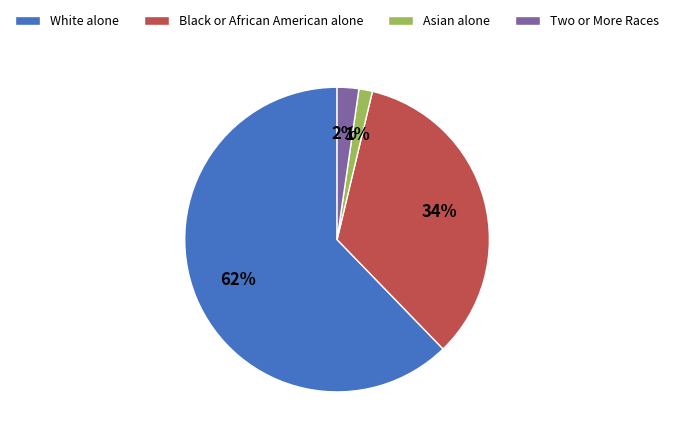

Is it true that White alone is 50% of the pie?

False